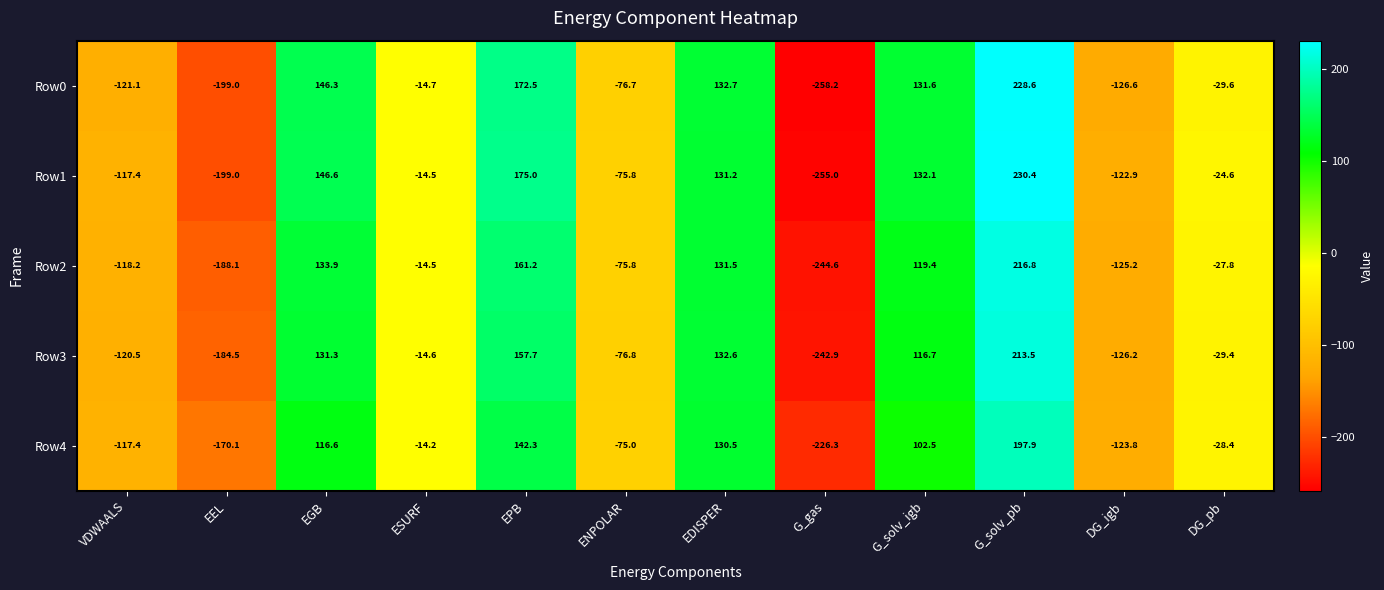

What is the total value across all series at DG_pb?

-139.8